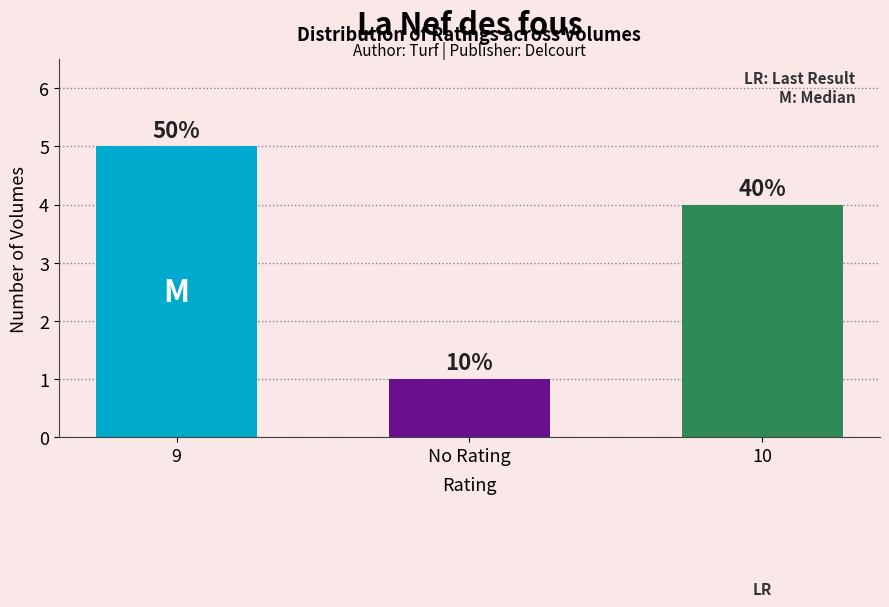

Rank the categories by value from highest to lowest.

9, 10, No Rating